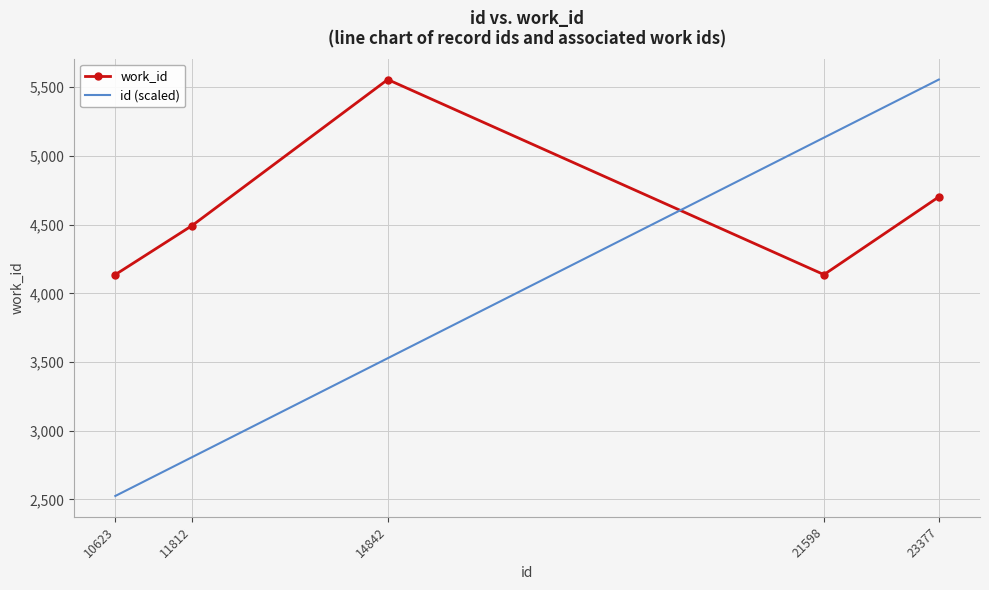

Rank the series at 10623 from lowest to highest value.

id (scaled), work_id